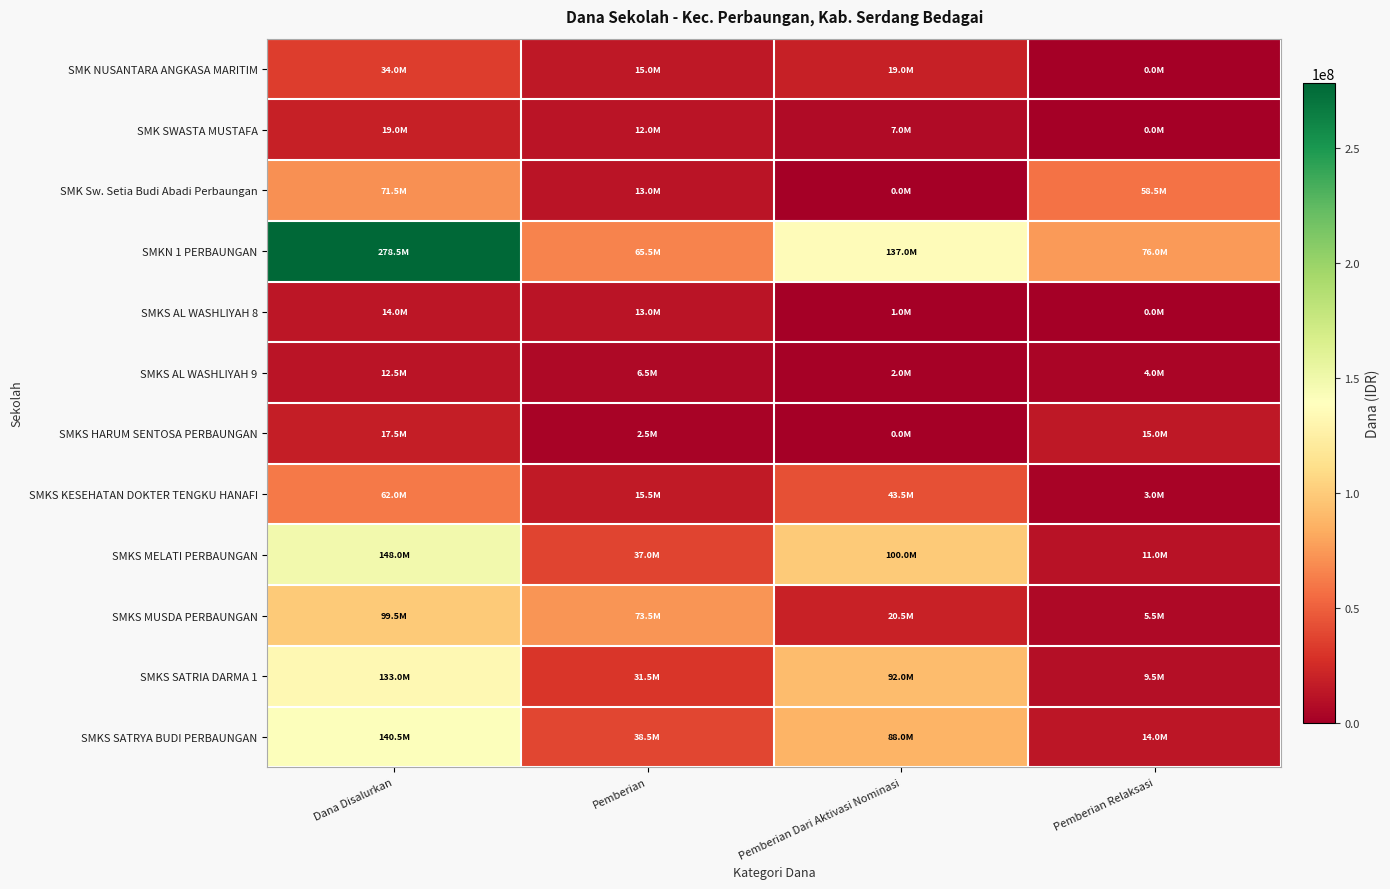

What is the total value across all series at Dana Disalurkan?

1030000000